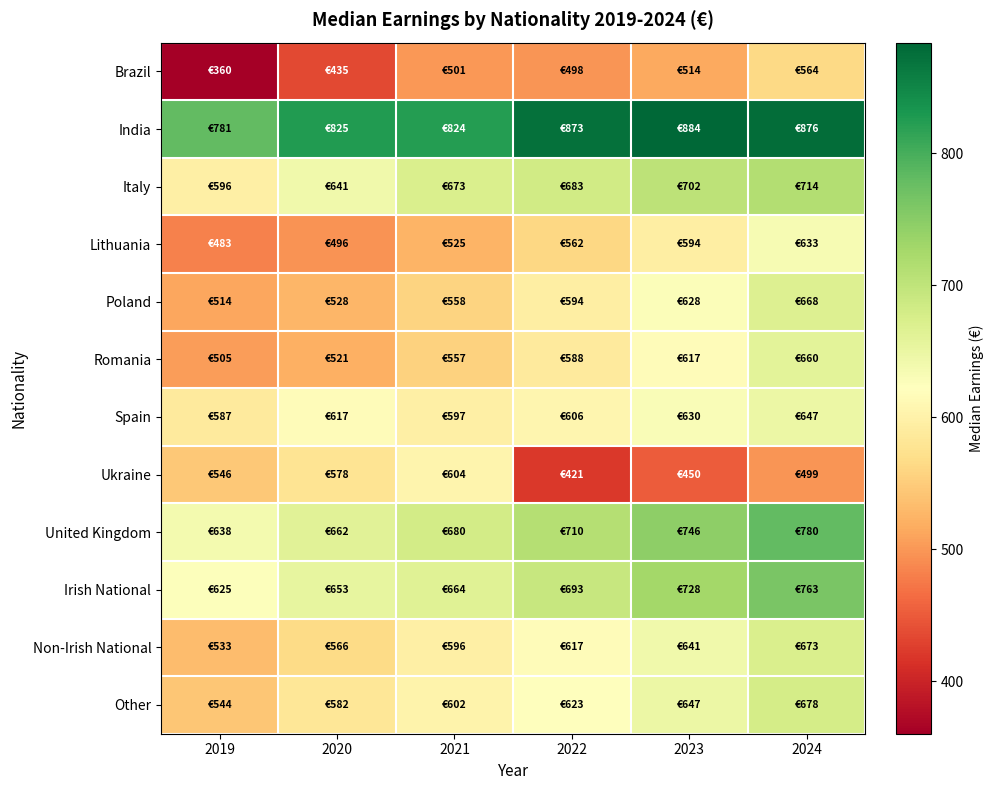

Which series has the largest range (max minus min)?

Brazil